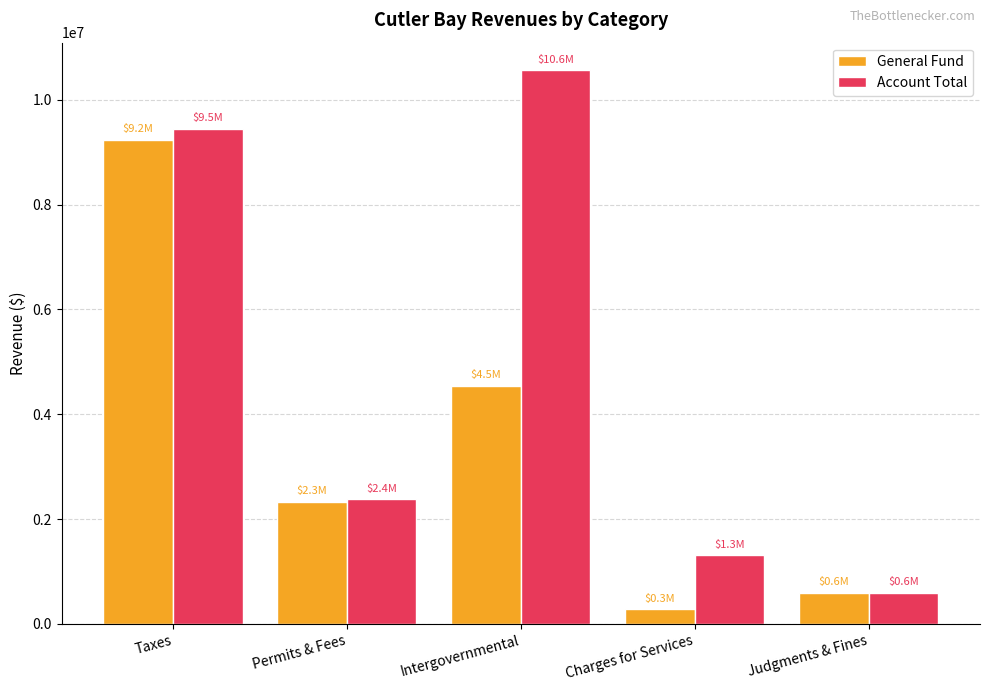

How many bars are there in each group?

2